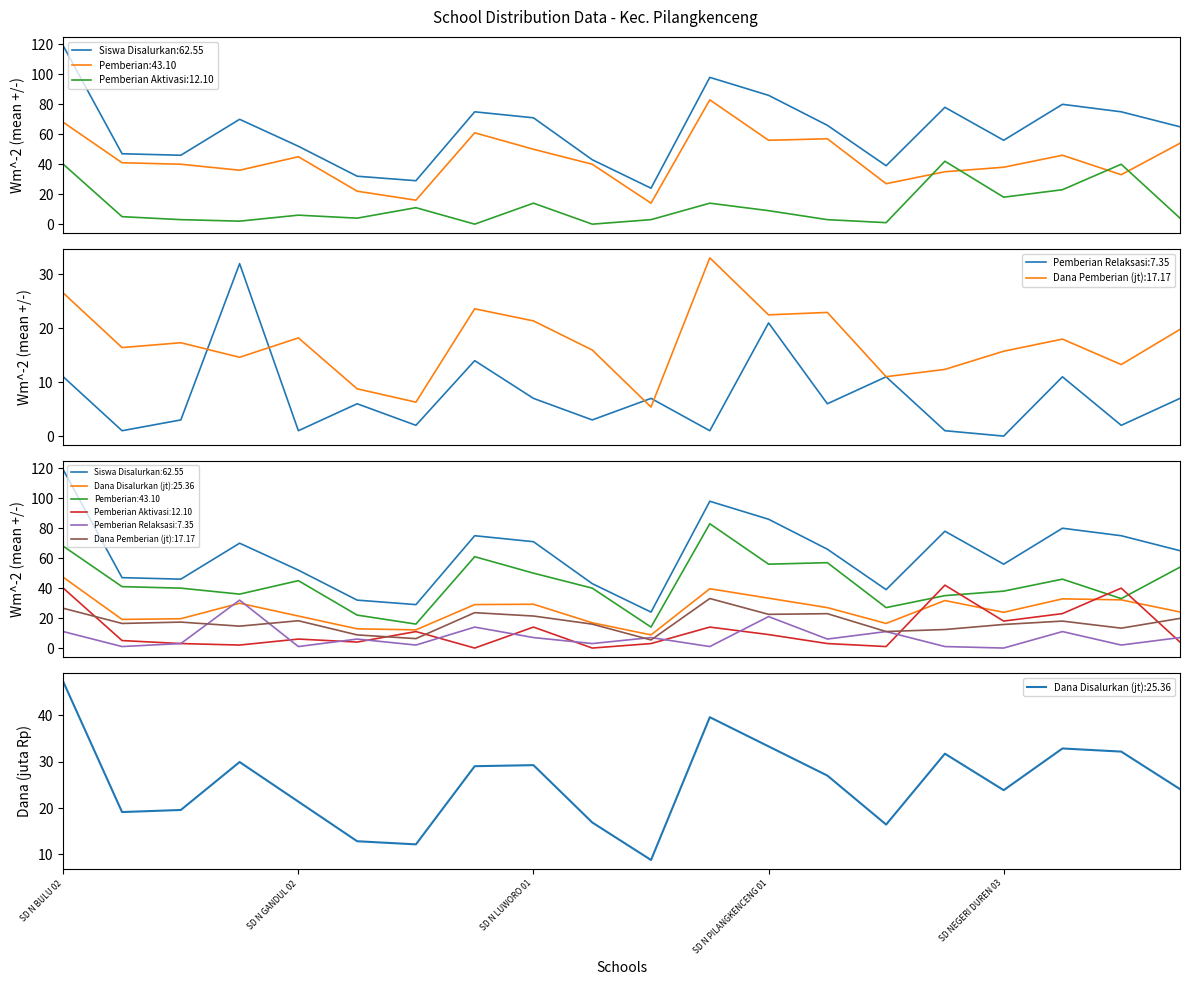

Where is the first local minimum for Dana Disalurkan (jt)?

SD N DAWUHAN